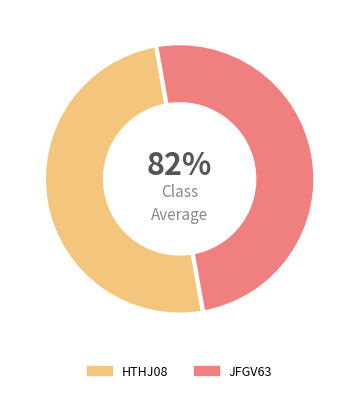

Approximately how many times larger is the value at HTHJ08 compared to JFGV63?

1.0